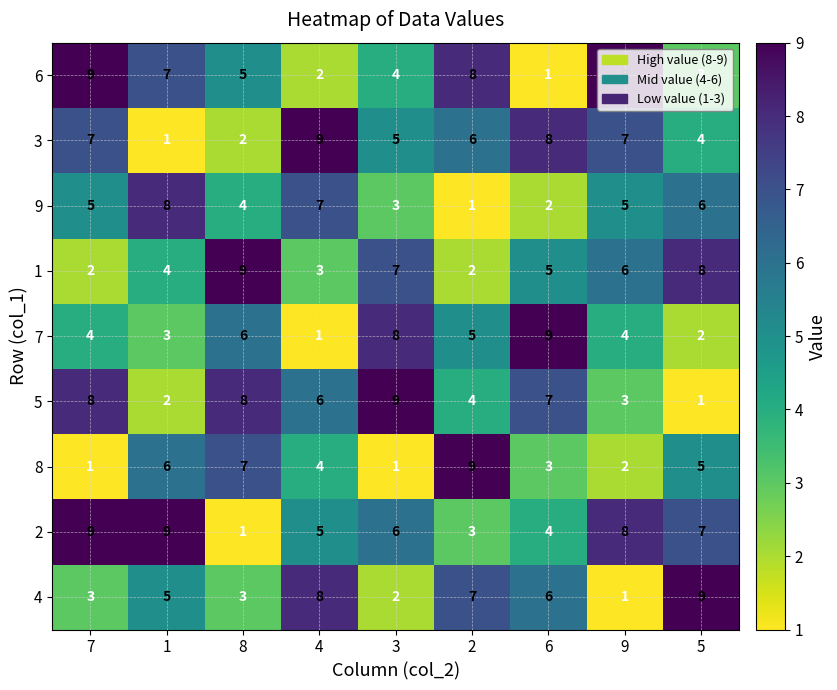

How many 7 values are between 3 and 6?

5